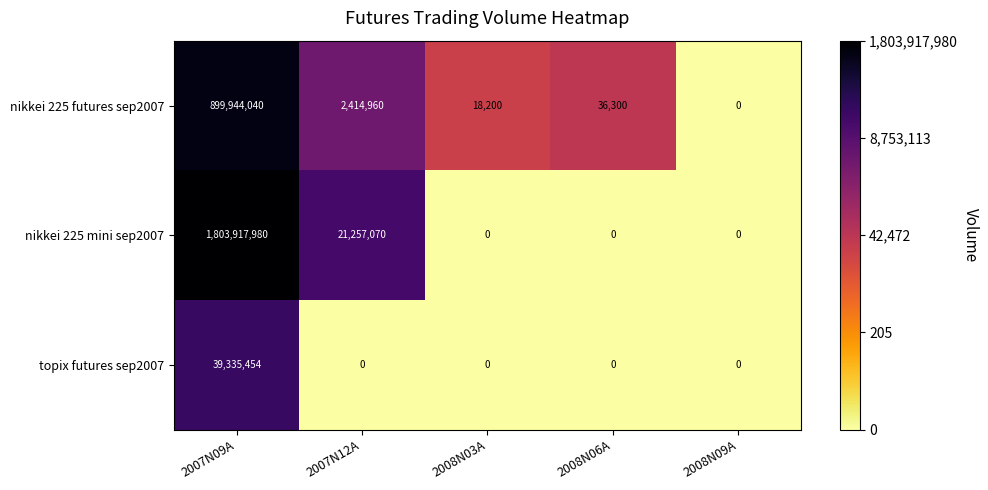

At which label does nikkei 225 futures sep2007 first exceed 36300?

2007N09A